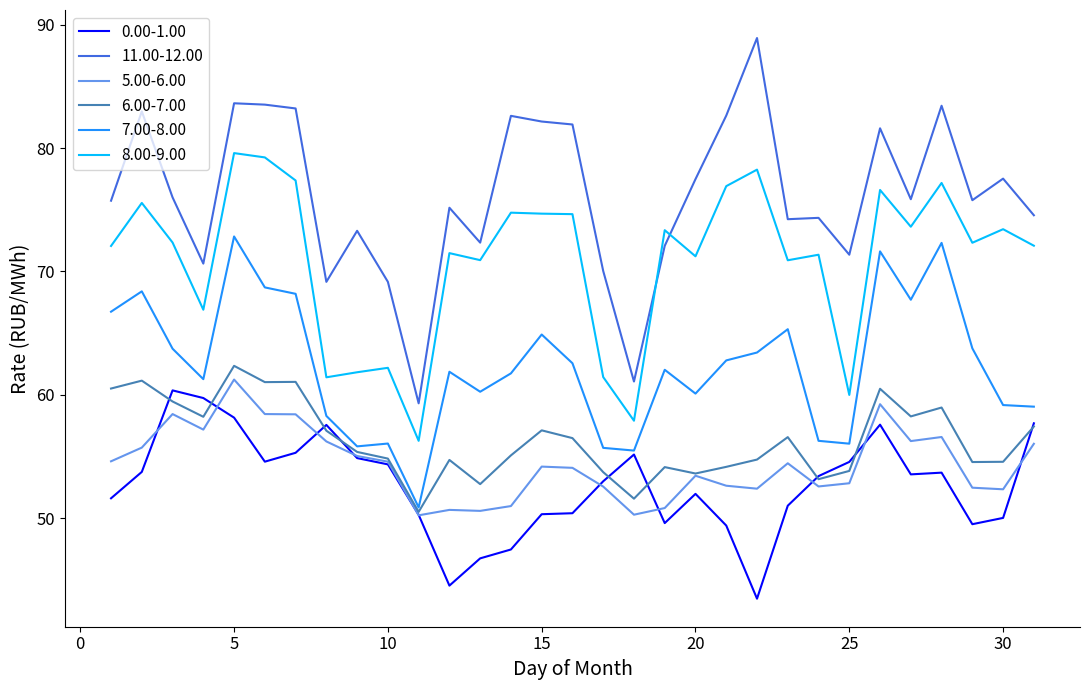

What is the lowest value of the 7.00-8.00 series?

50.9